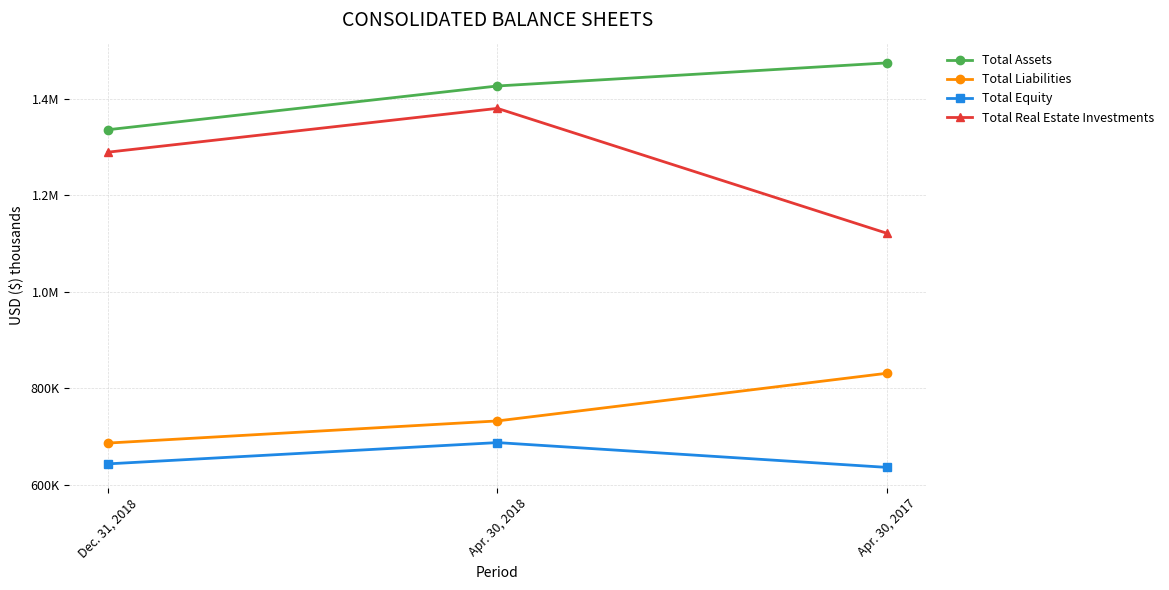

At which label does Total Assets reach its minimum?

Dec. 31, 2018